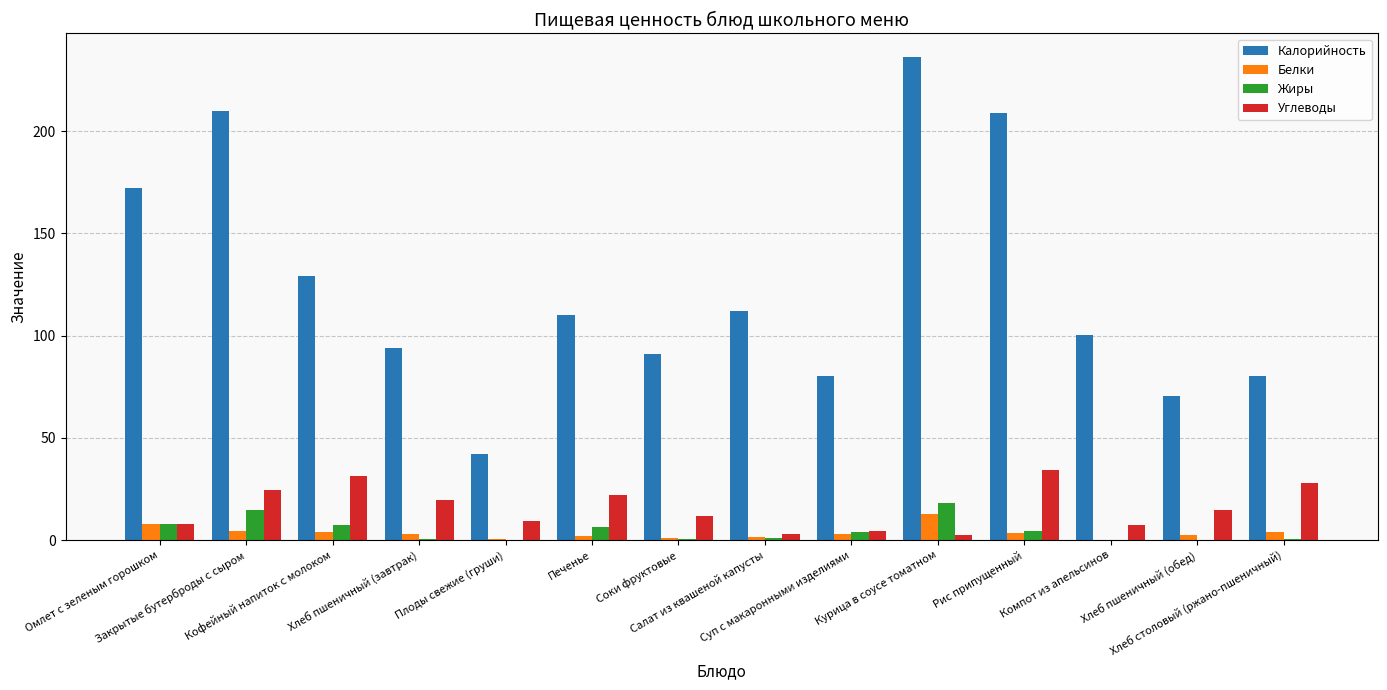

What is the sum of the Углеводы values at Печенье and Хлеб пшеничный (обед)?

36.8